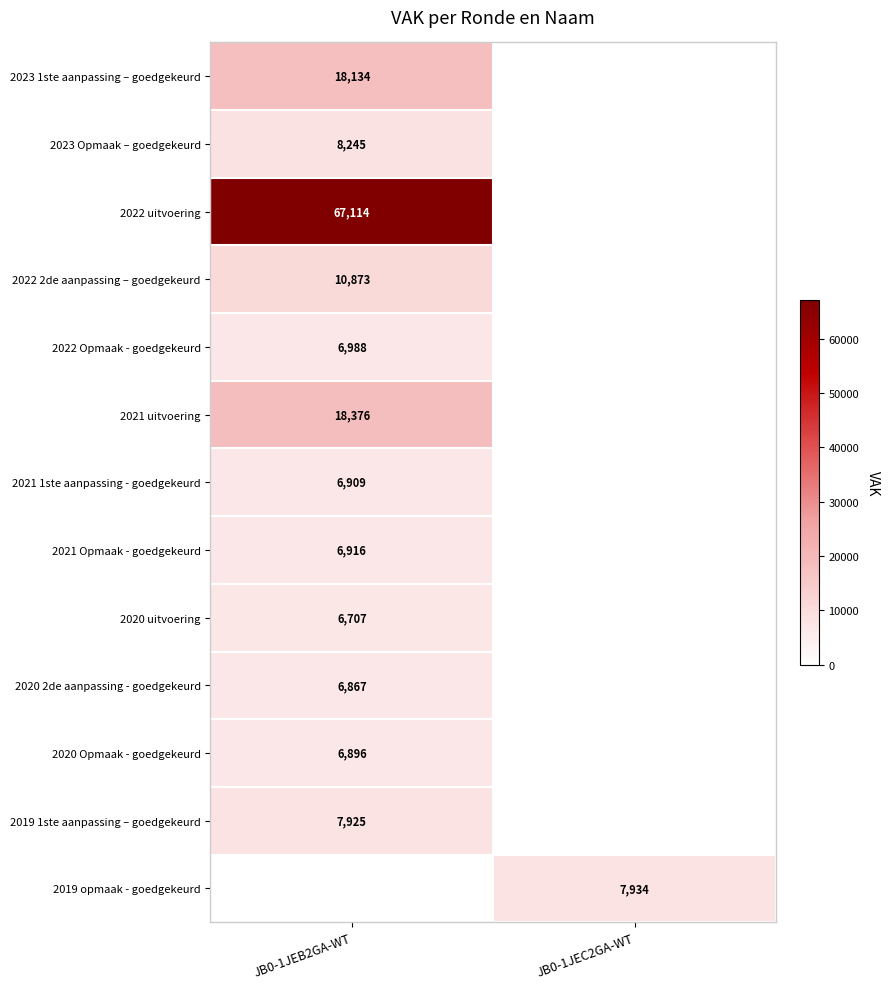

True or false: 2022 Opmaak - goedgekeurd has a value of 4727 at JB0-1JEB2GA-WT.

False